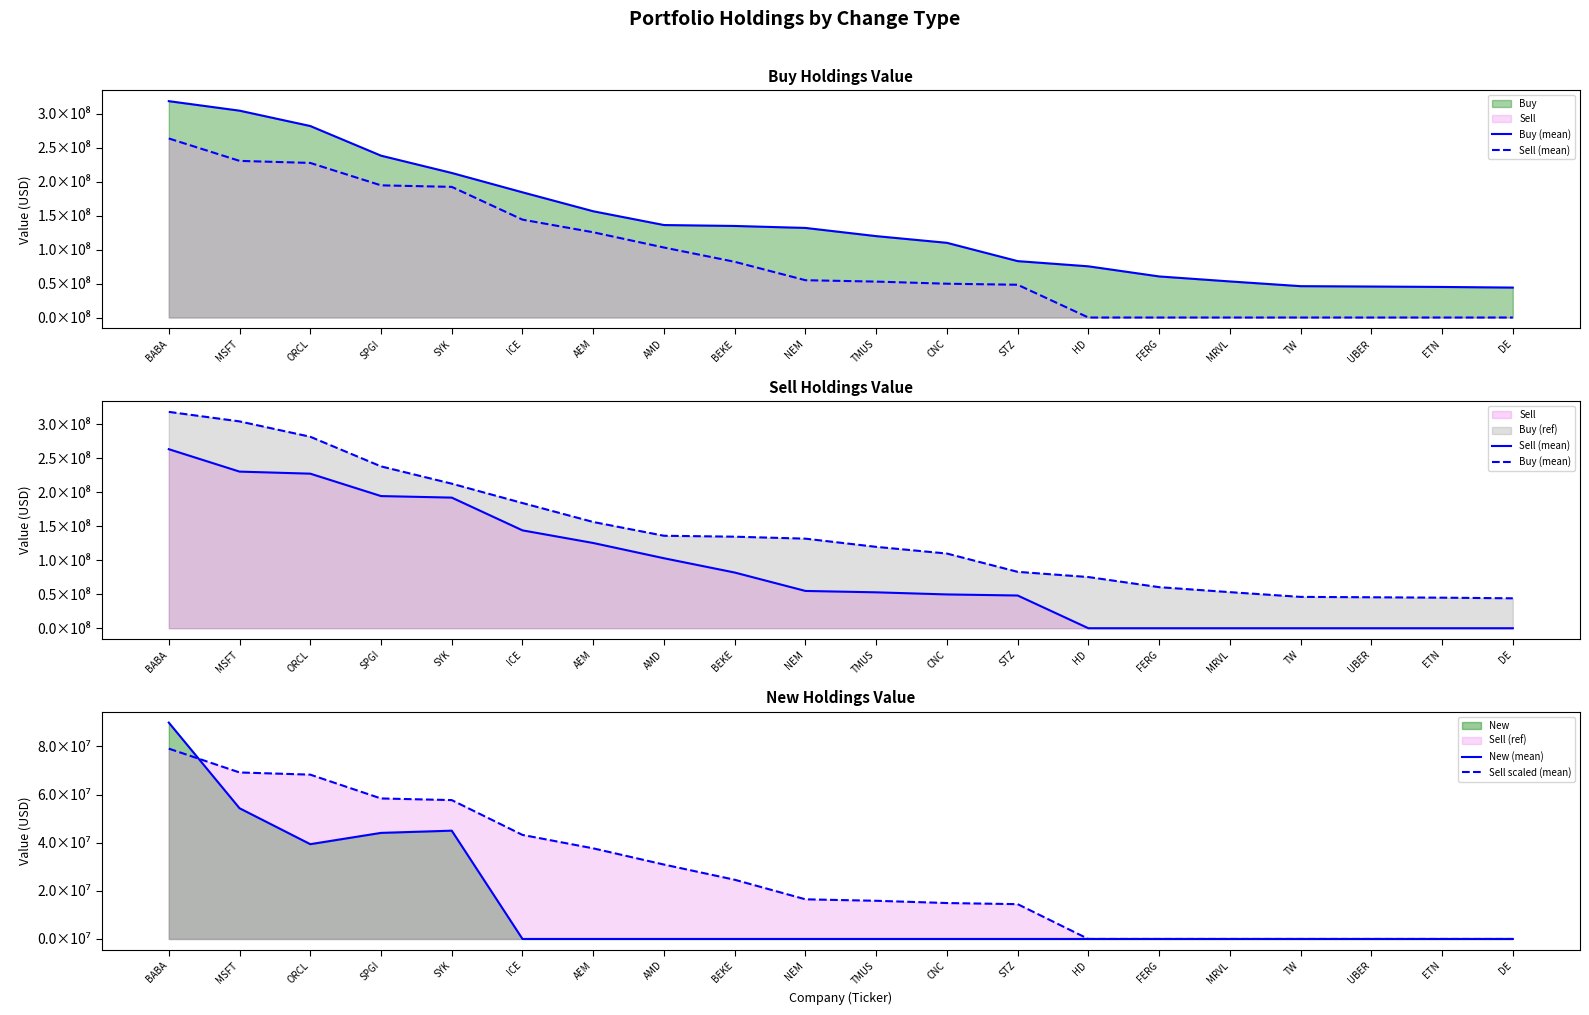

What is the difference between the maximum and minimum values in the Sell scaled (mean) series?

79079403.9